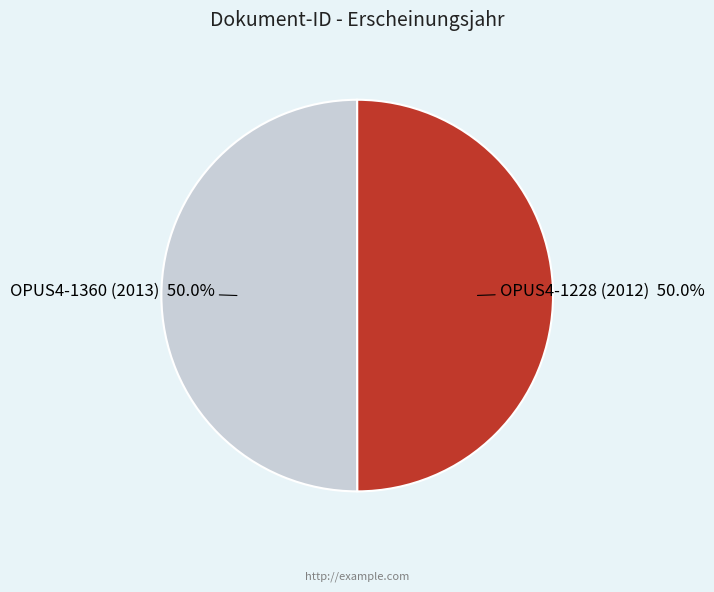

How much of the chart is everything except OPUS4-1360 (2013)?

50.0%